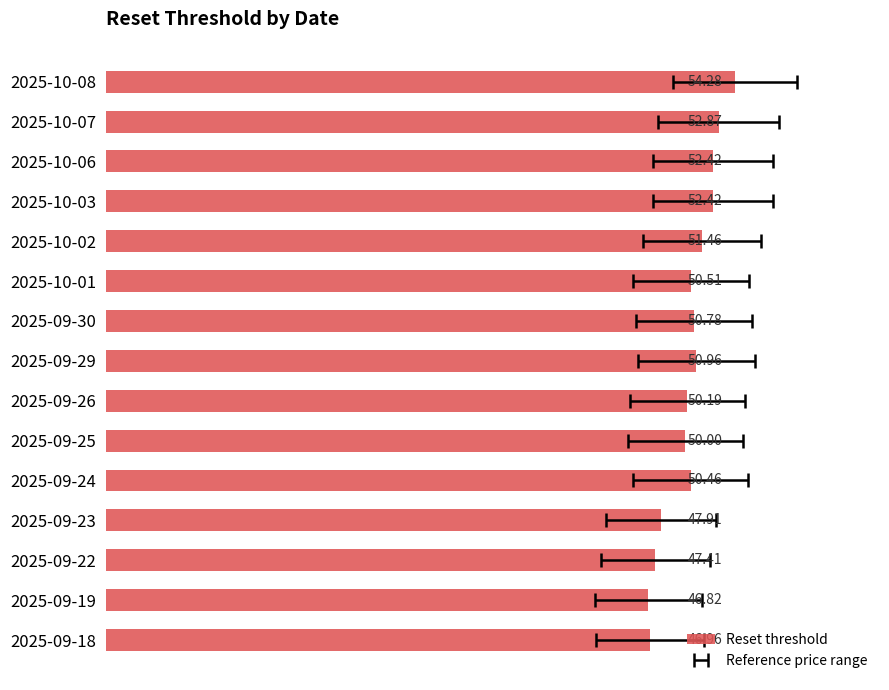

Does the chart contain any negative values?

No